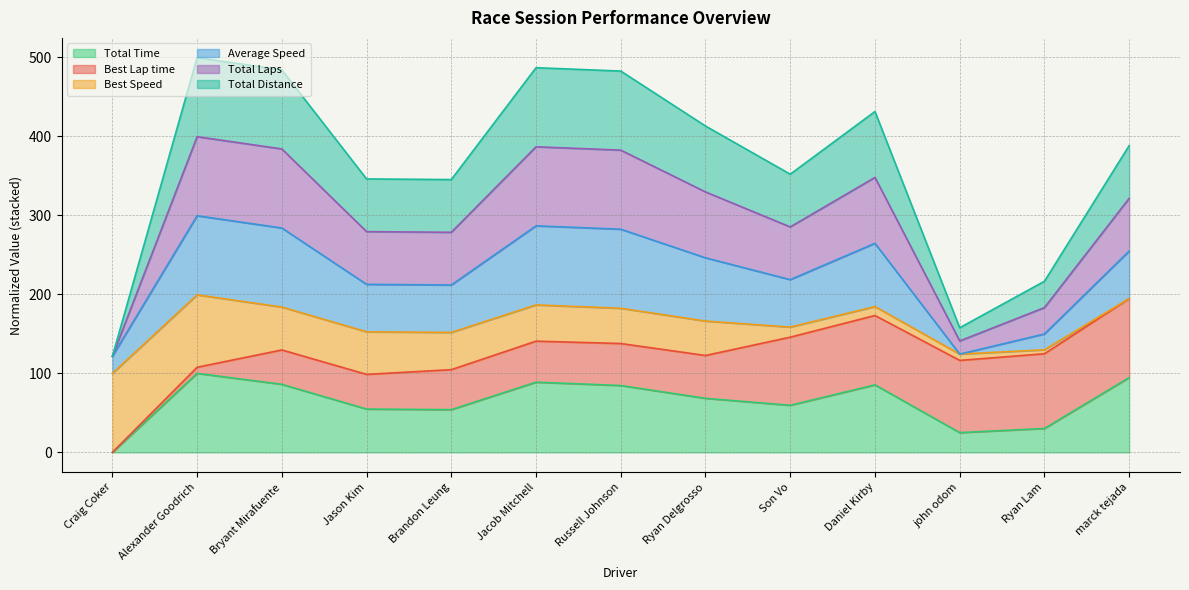

Between Daniel Kirby and marck tejada, which series saw the biggest shift?

Total Laps